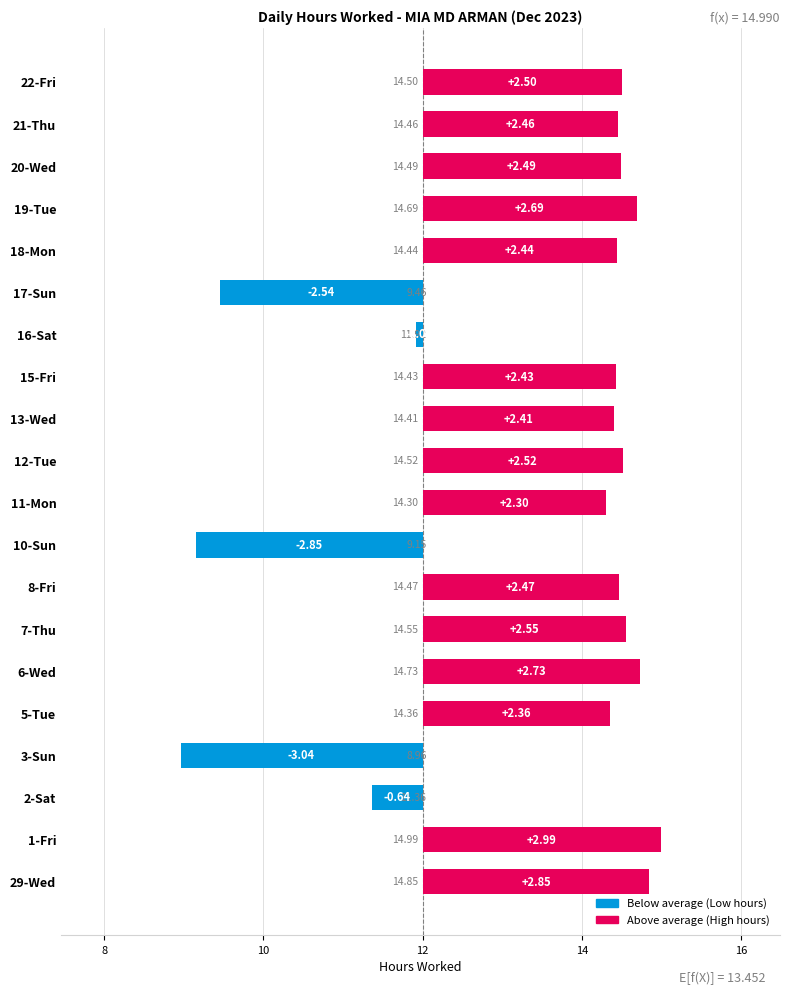

What is the difference between the second highest and second lowest values?

5.7